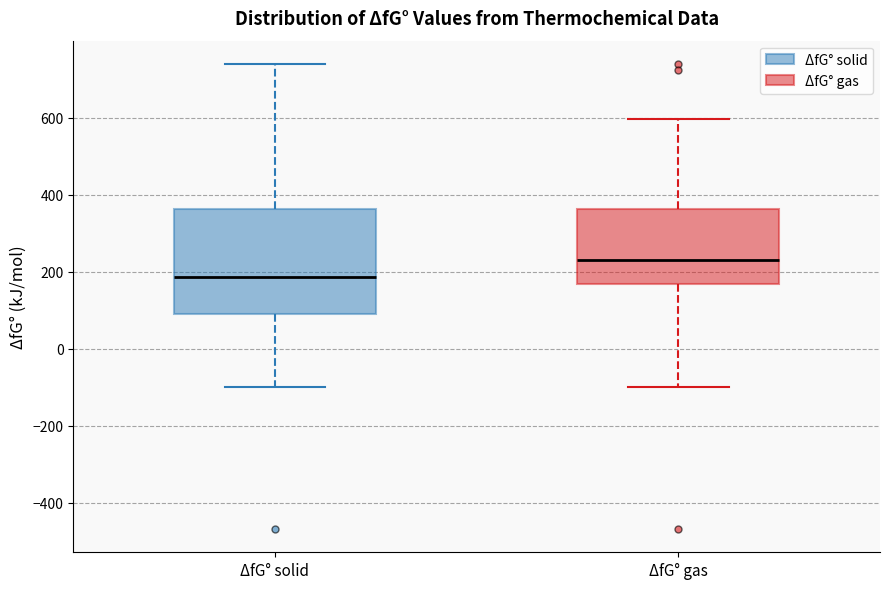

Which box has the lowest median line?

ΔfG° solid